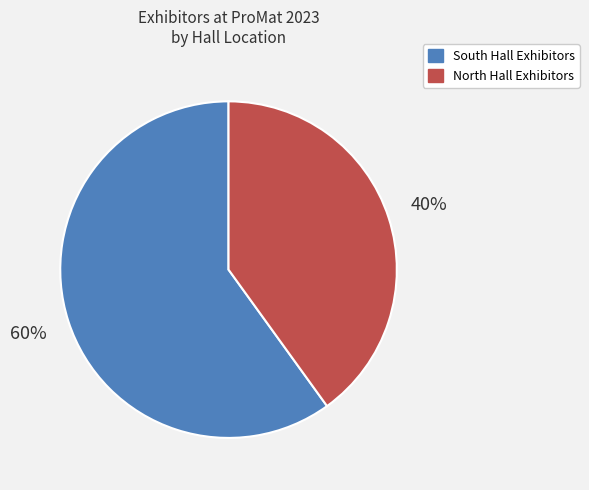

To the nearest percent, what portion does South Hall Exhibitors represent?

60%